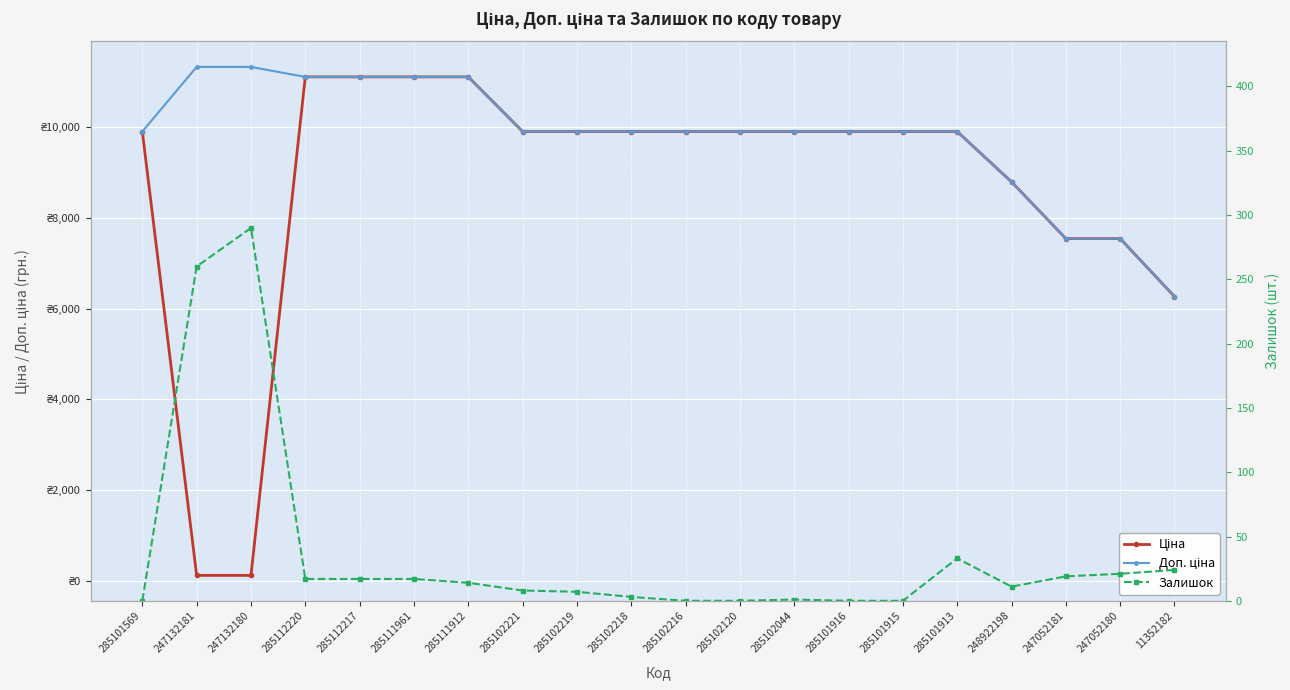

Which series has the widest spread of values?

Ціна